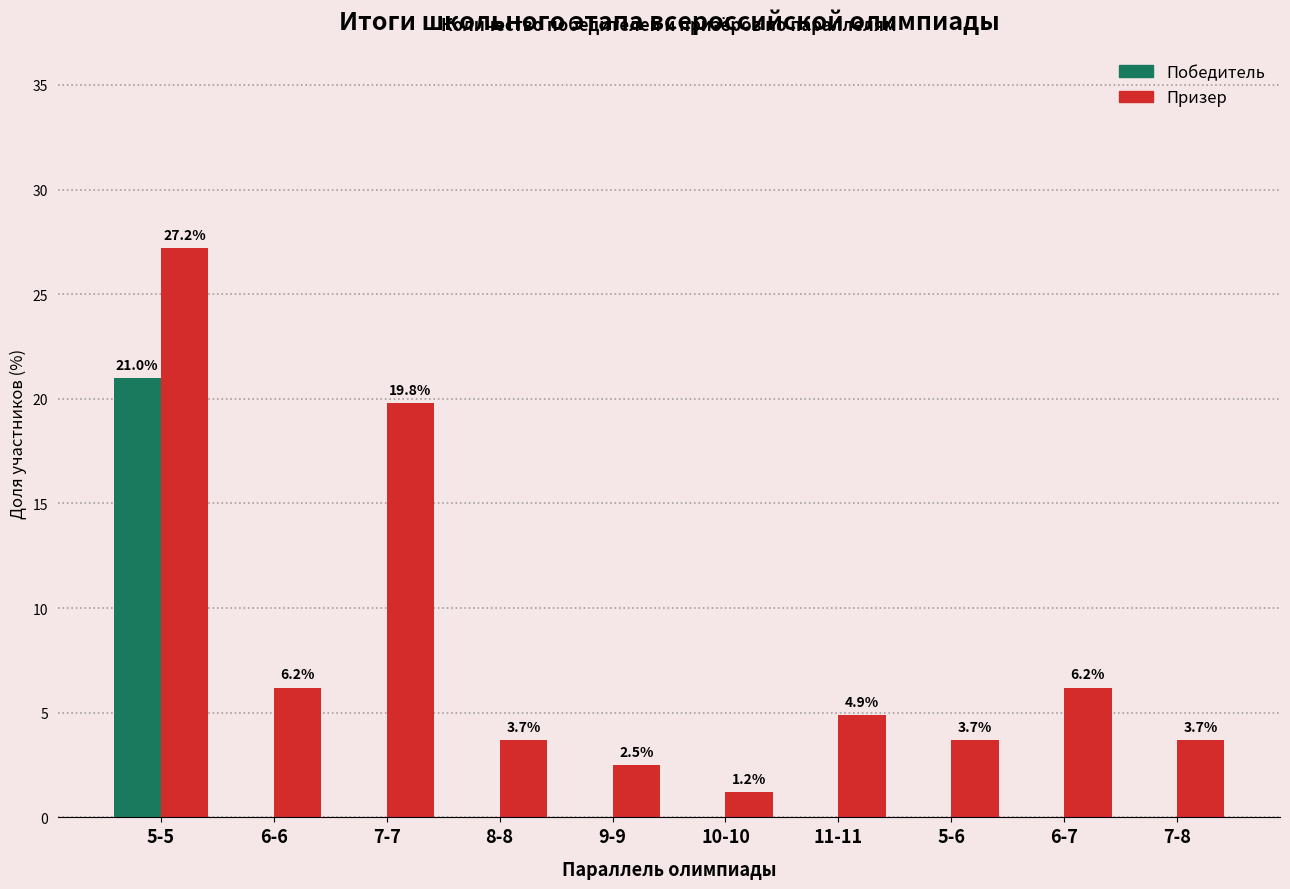

What is the spread (max minus min) of values at 9-9?

2.5